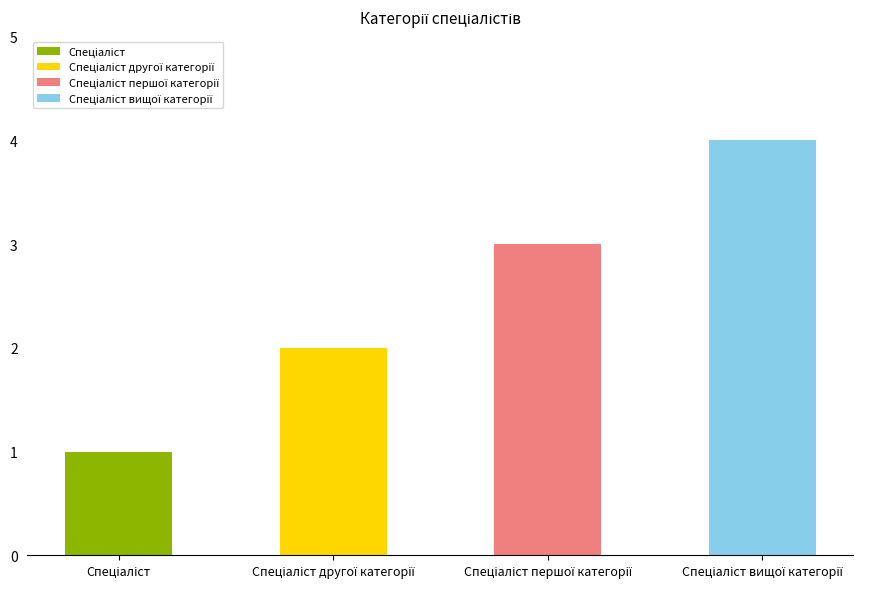

What is the sum of the values at Спеціаліст and Спеціаліст вищої категорії?

5